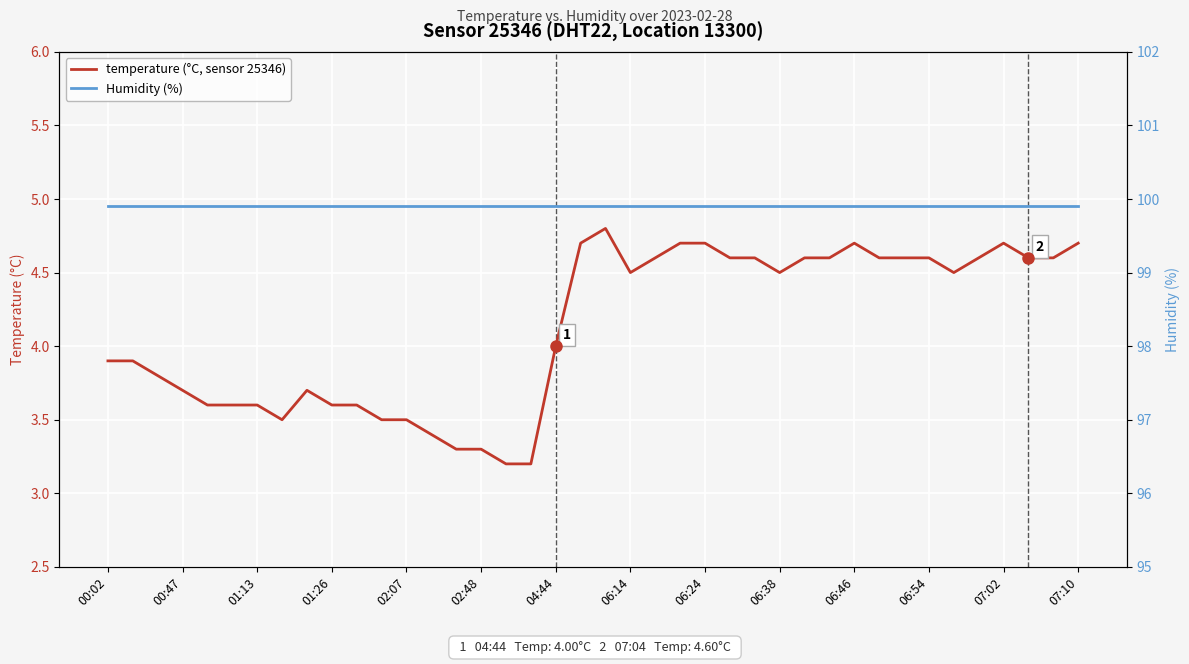

Which category has the lowest value in the temperature (°C, sensor 25346) series?

16